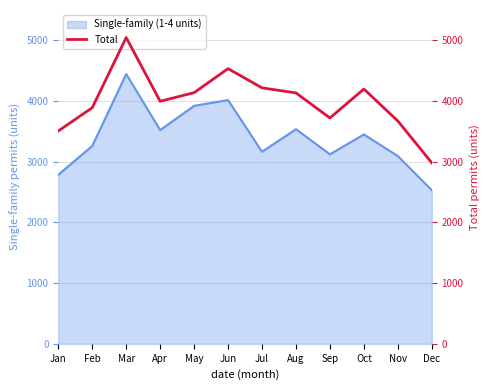

Does the chart display data point markers on the line(s)?

No